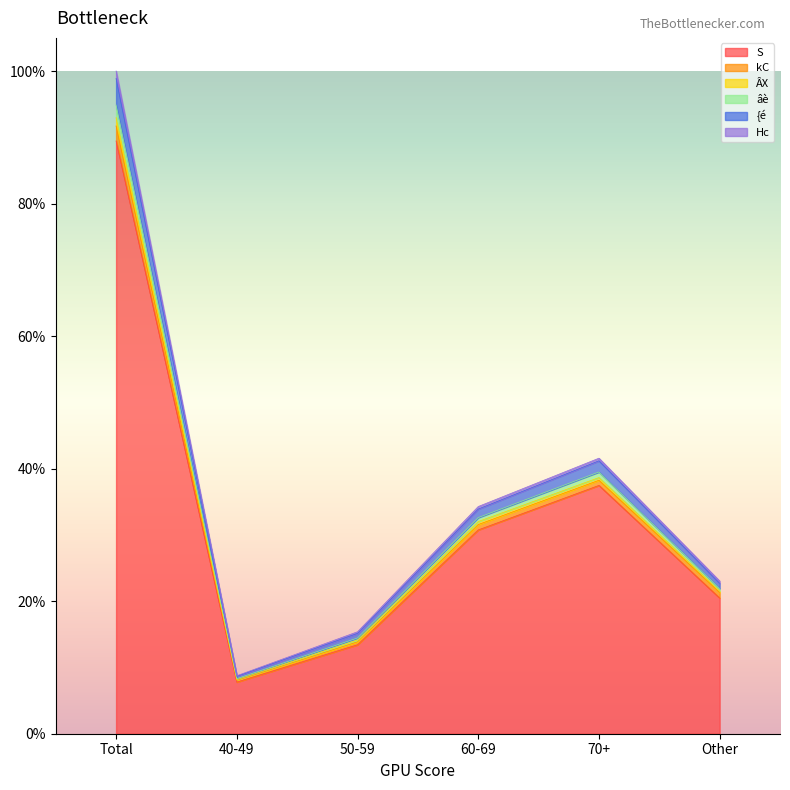

Does the chart display data point markers on the line(s)?

No